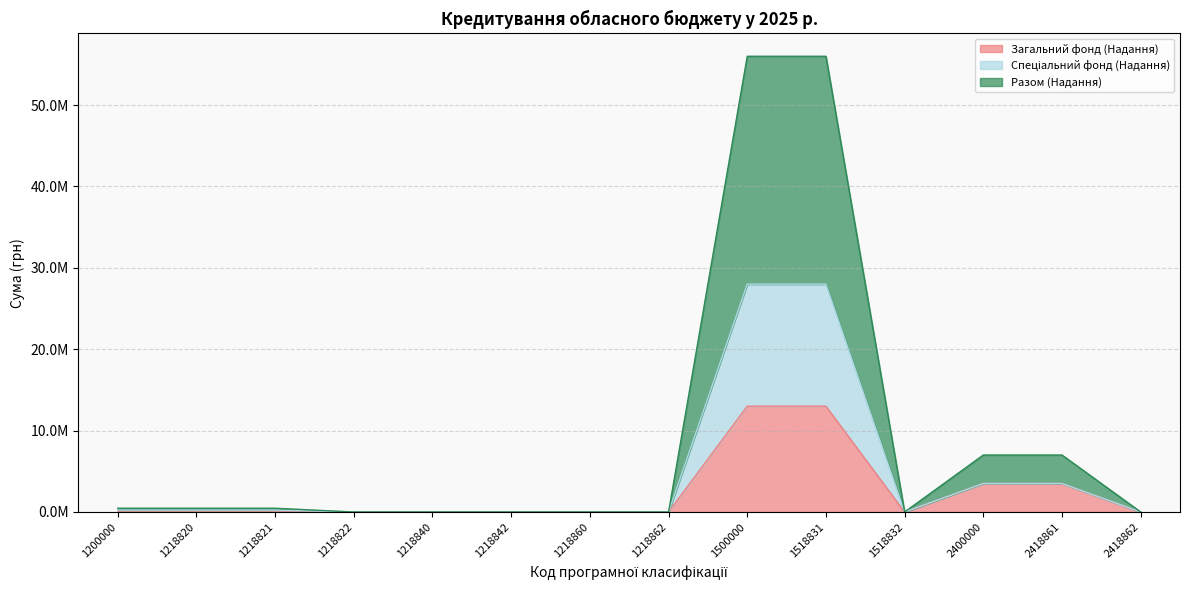

What is the difference between the maximum and minimum values in the Спеціальний фонд (Надання) series?

28000000